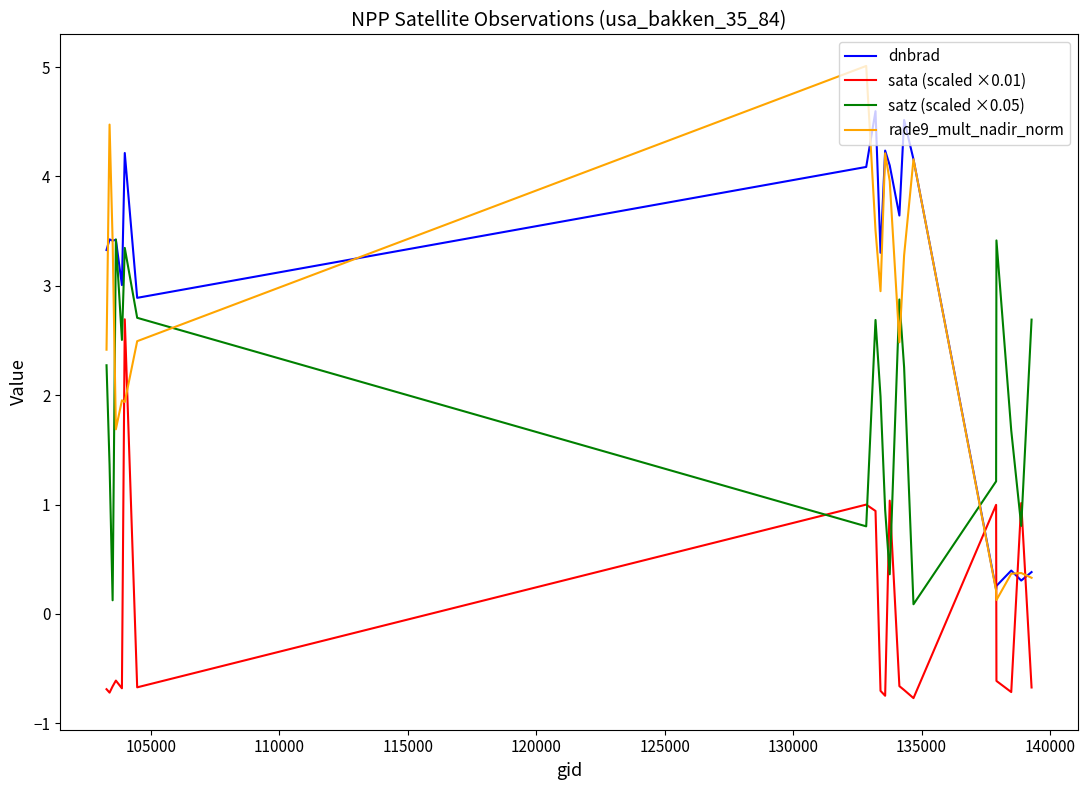

What is the difference between the maximum and second lowest values in the dnbrad series?

4.3